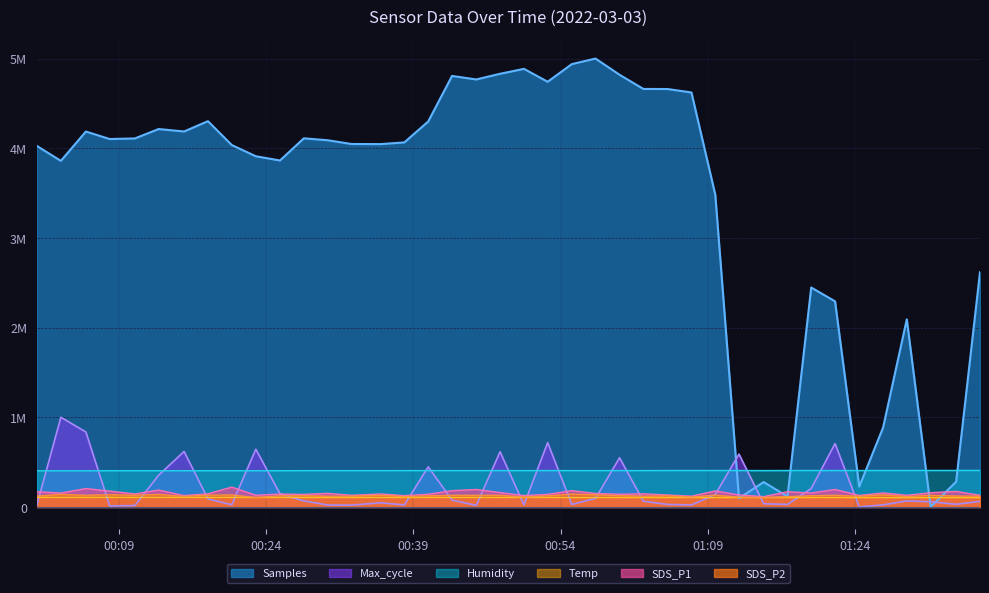

What is the total value across all series at 2022/03/03 00:18:02?

5178497.3